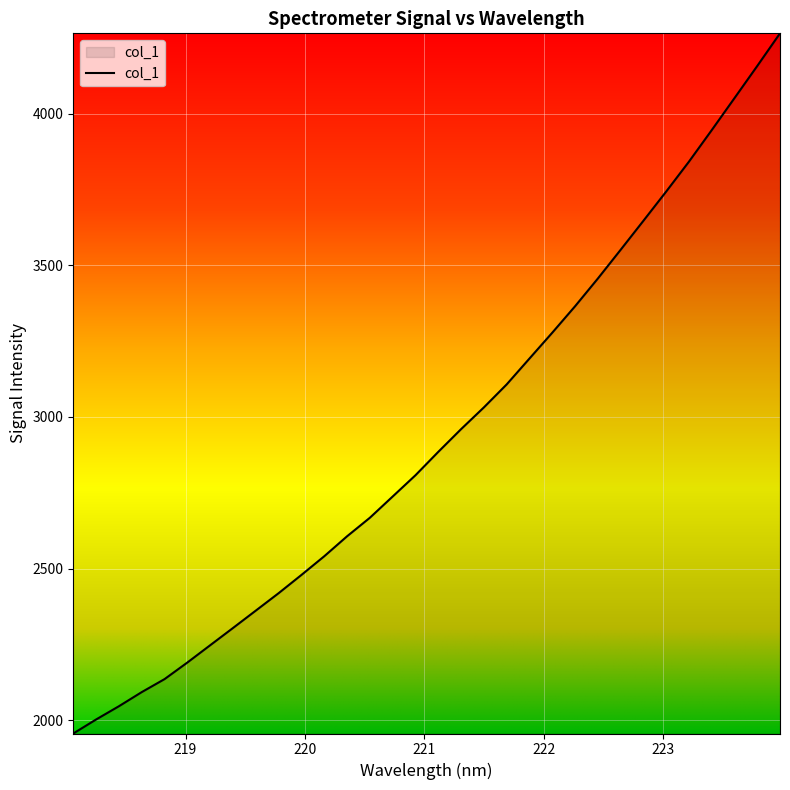

What is the smallest value displayed?

1956.1